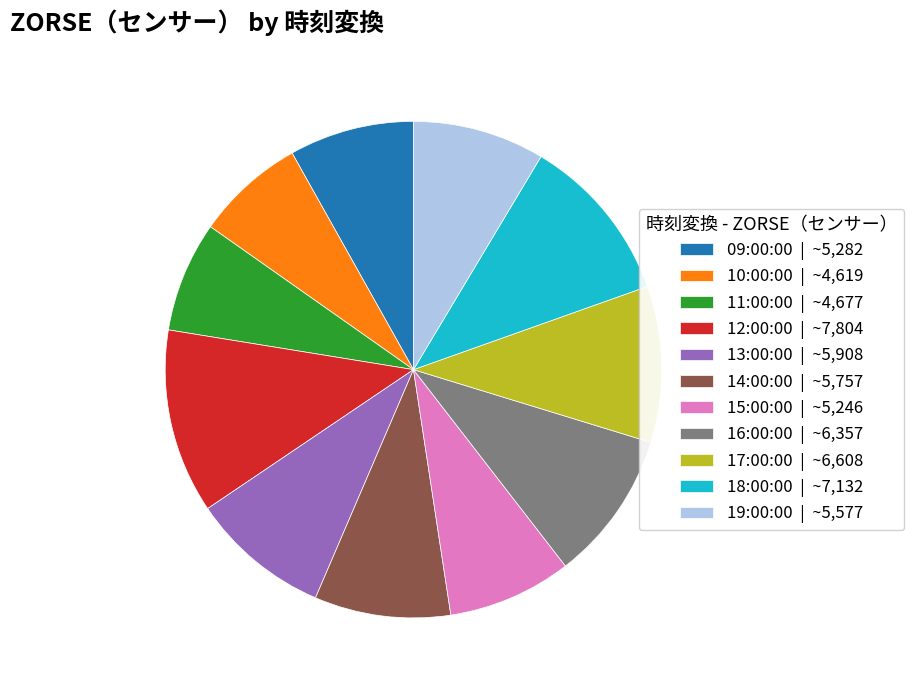

What is the ratio of the value at 19:00:00 to the value at 17:00:00?

0.8